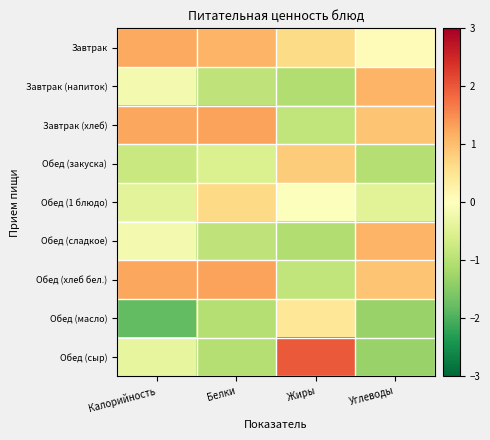

Between Жиры and Углеводы, which series saw the biggest shift?

Обед (сыр)